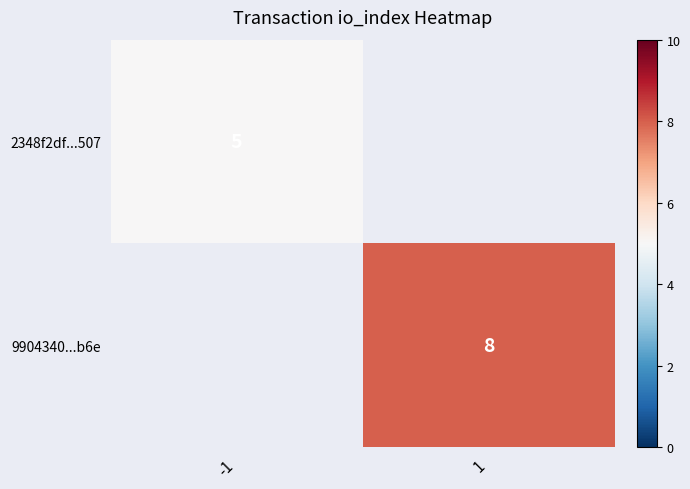

The value of 2348f2df...507 at -1 is 5. True or false?

True